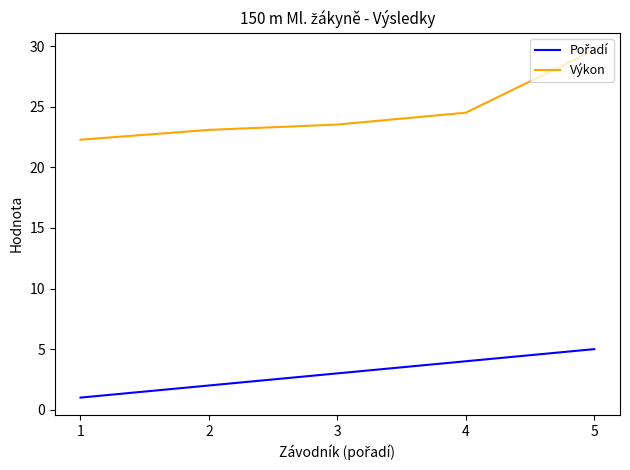

Between 1 and 5, which series saw the biggest shift?

Výkon